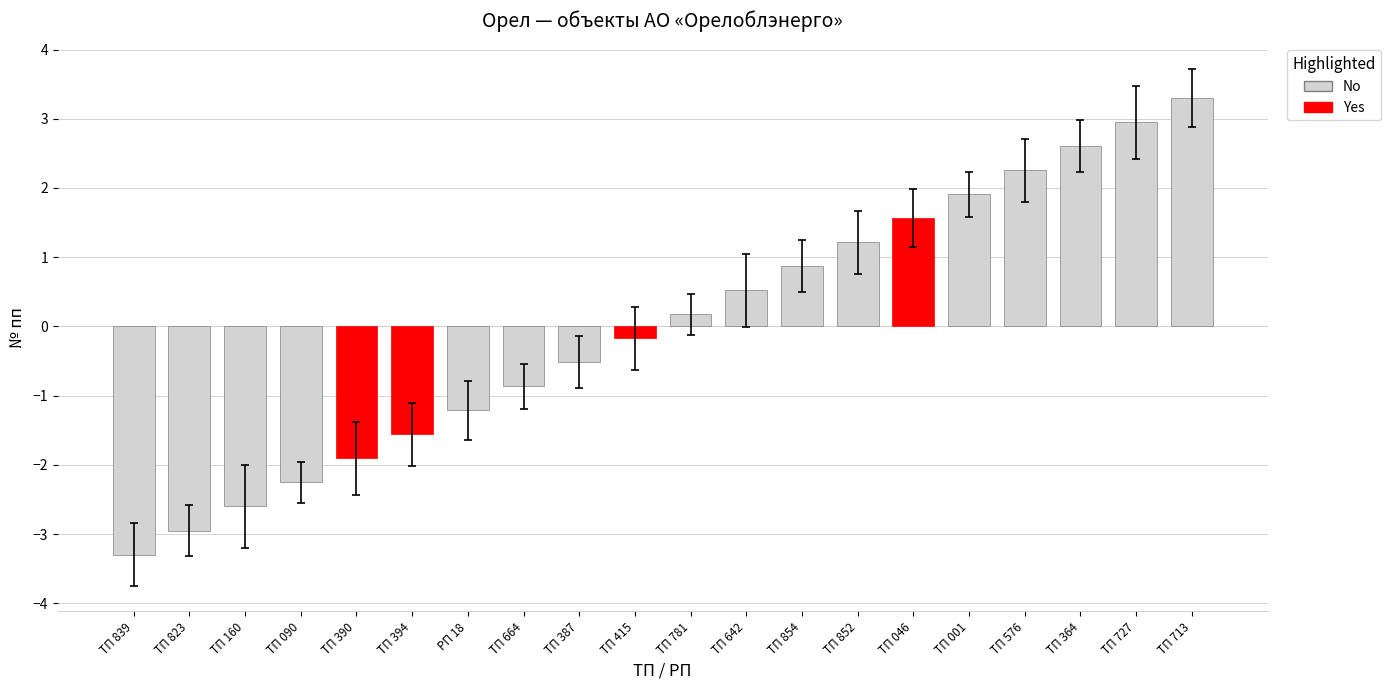

What is the change in value from ТП 839 to ТП 387?

+2.8